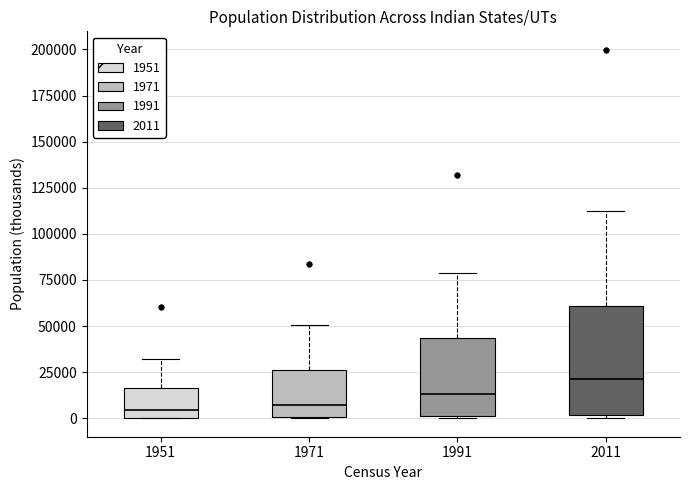

Which box is the tallest, from its lower edge to its upper edge?

2011